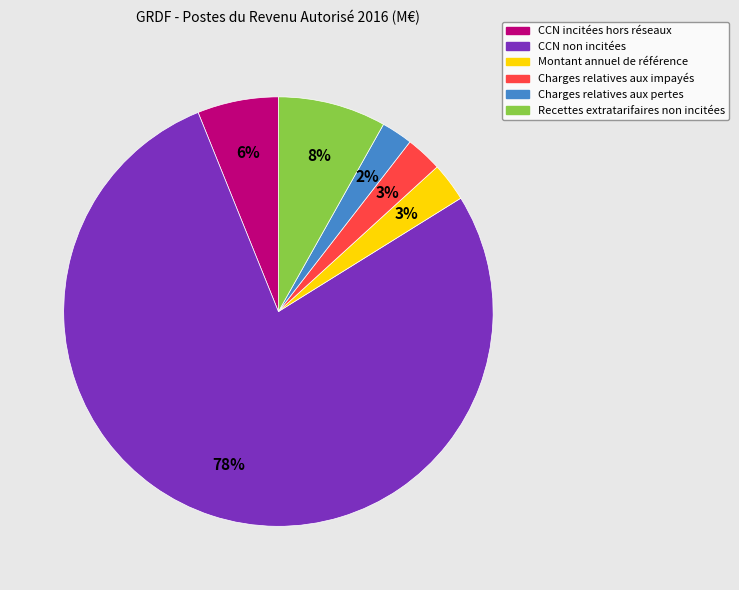

To the nearest percent, what percentage of the pie is Montant annuel de référence?

3%